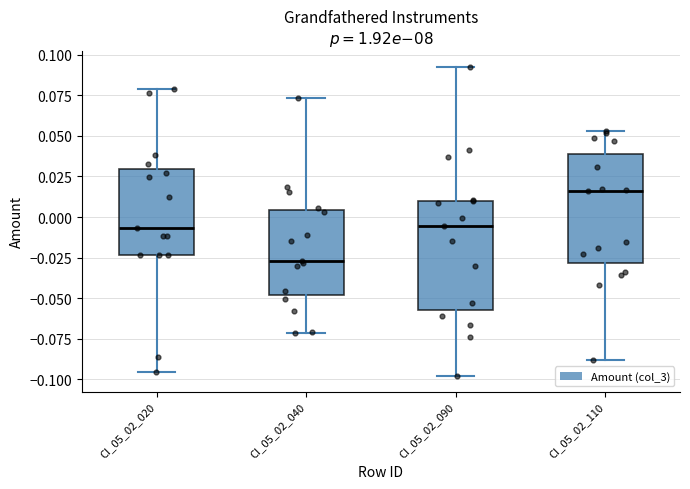

Reading left to right, transcribe this box plot: for each box, give where its median line is, the range the box spans, and where its two whiskers end, as read against the y-axis. The values are not printed on the chart, so give them approximately, as read against the axis.

CI_05_02_020: median -0.005, box -0.025 to 0.030, whiskers -0.095 to 0.080
CI_05_02_040: median -0.025, box -0.050 to 0.005, whiskers -0.070 to 0.075
CI_05_02_090: median -0.005, box -0.055 to 0.010, whiskers -0.100 to 0.095
CI_05_02_110: median 0.015, box -0.030 to 0.040, whiskers -0.090 to 0.055